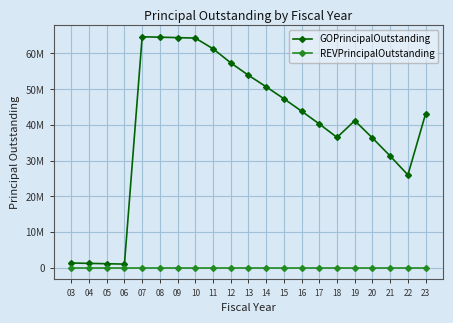

True or false: REVPrincipalOutstanding has more than 1 points higher than both neighbors.

False